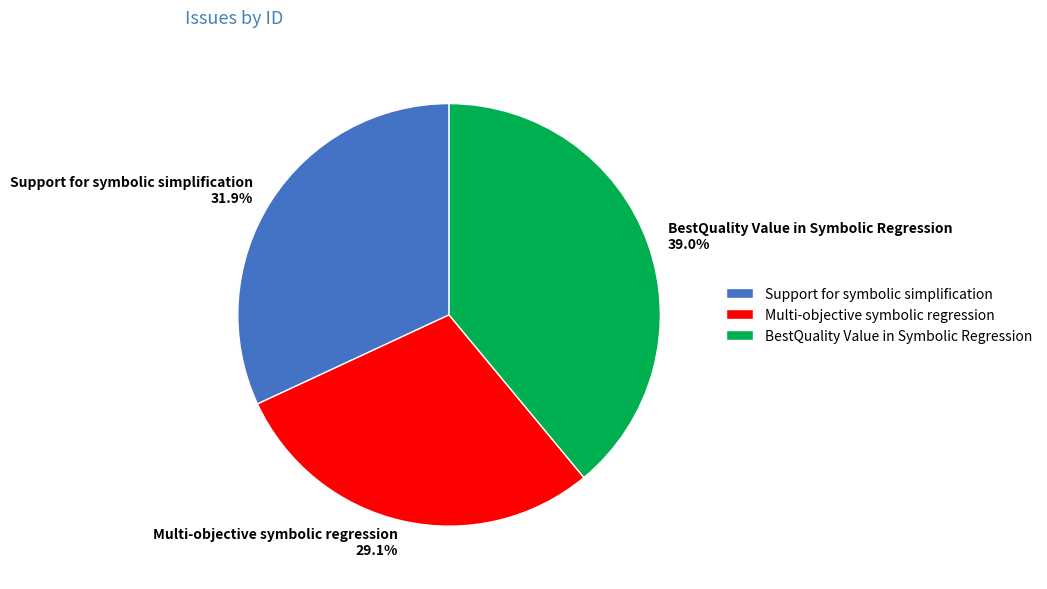

Combined, what portion of the pie is Support for symbolic simplification and Multi-objective symbolic regression?

61.0%